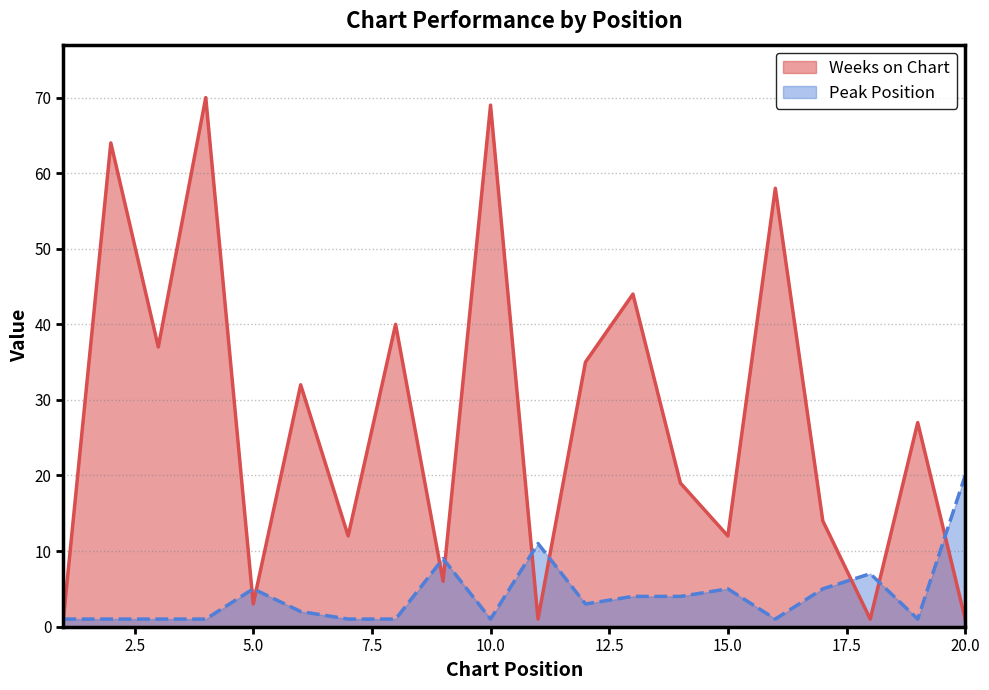

What is the difference between the maximum and minimum values in the Peak Position series?

19